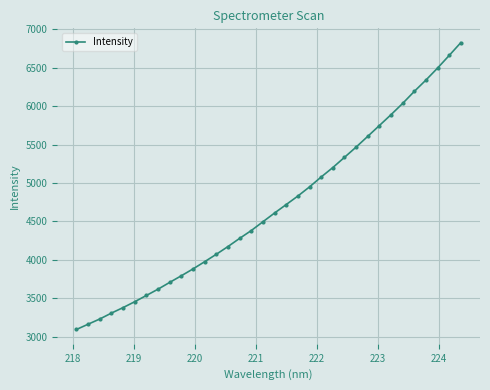

Count the number of data series in this chart.

1